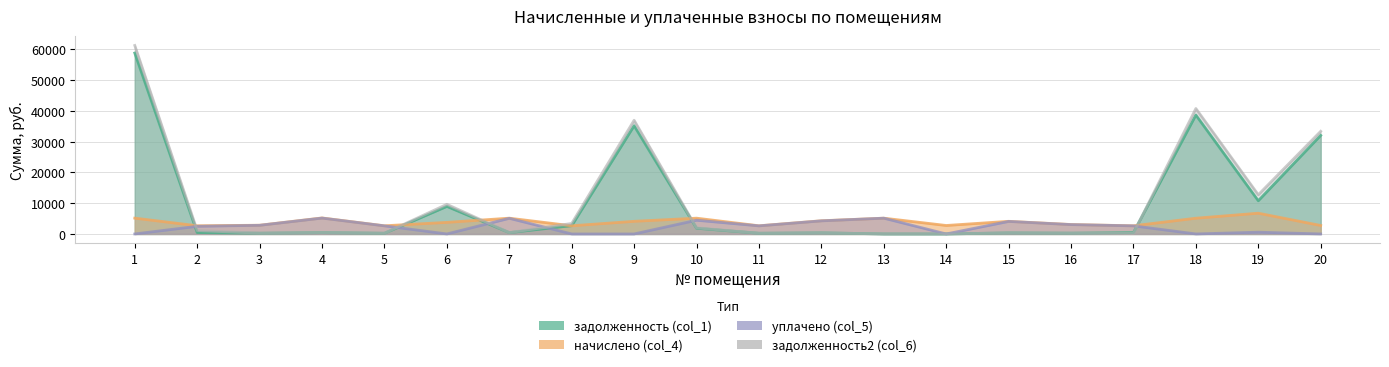

What are all the series names shown in the legend?

задолженность (col_1), начислено (col_4), уплачено (col_5), задолженность2 (col_6)